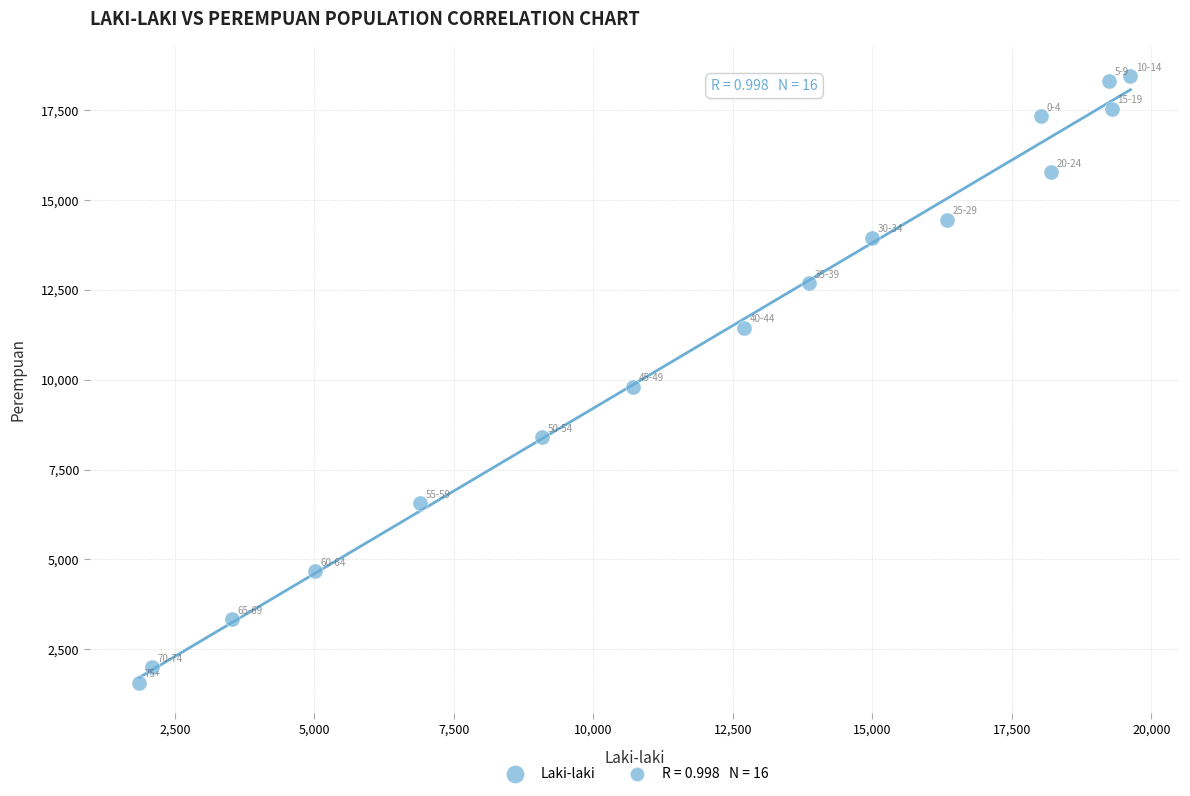

What is the range of X values (max minus min)?

17761